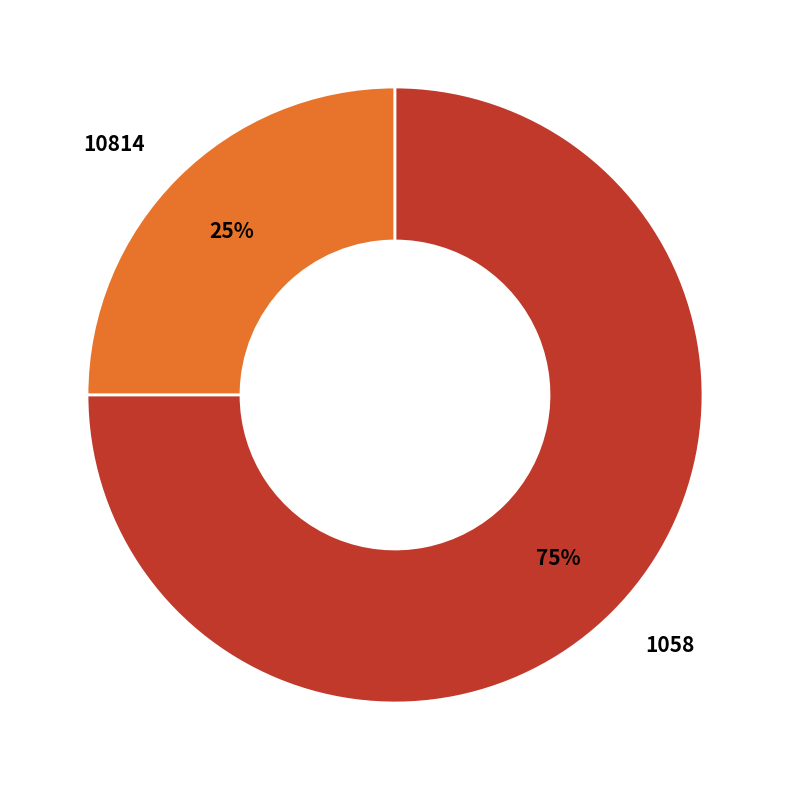

To the nearest percent, what percentage of the pie is 10814?

25%